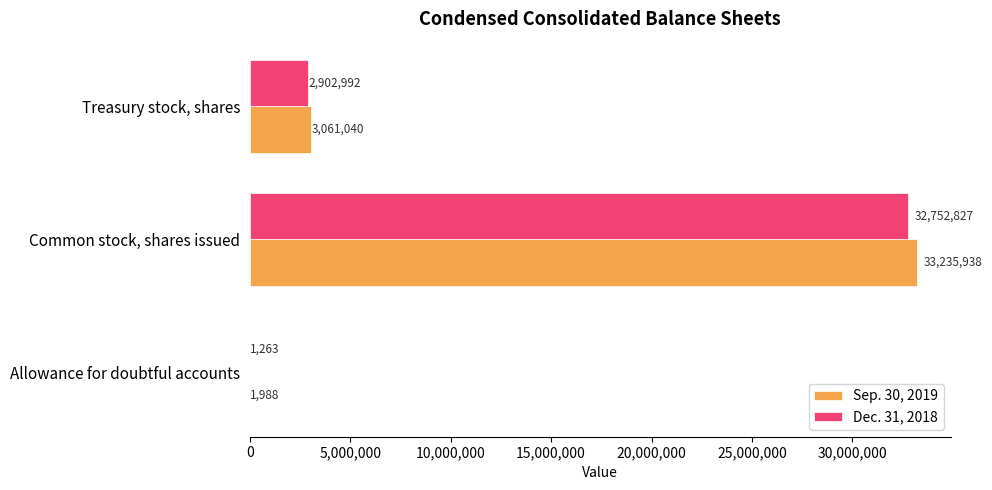

What are all the series names shown in the legend?

Sep. 30, 2019, Dec. 31, 2018